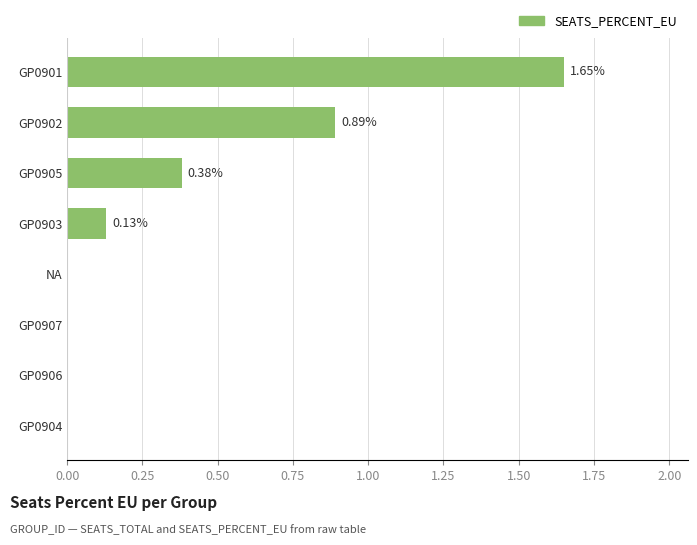

How many categories are shown in the chart?

8